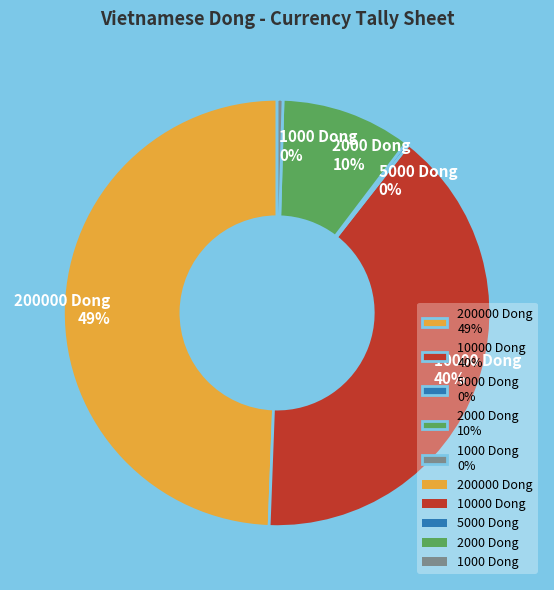

Does 200000 Dong 49% represent more than half of the total?

No